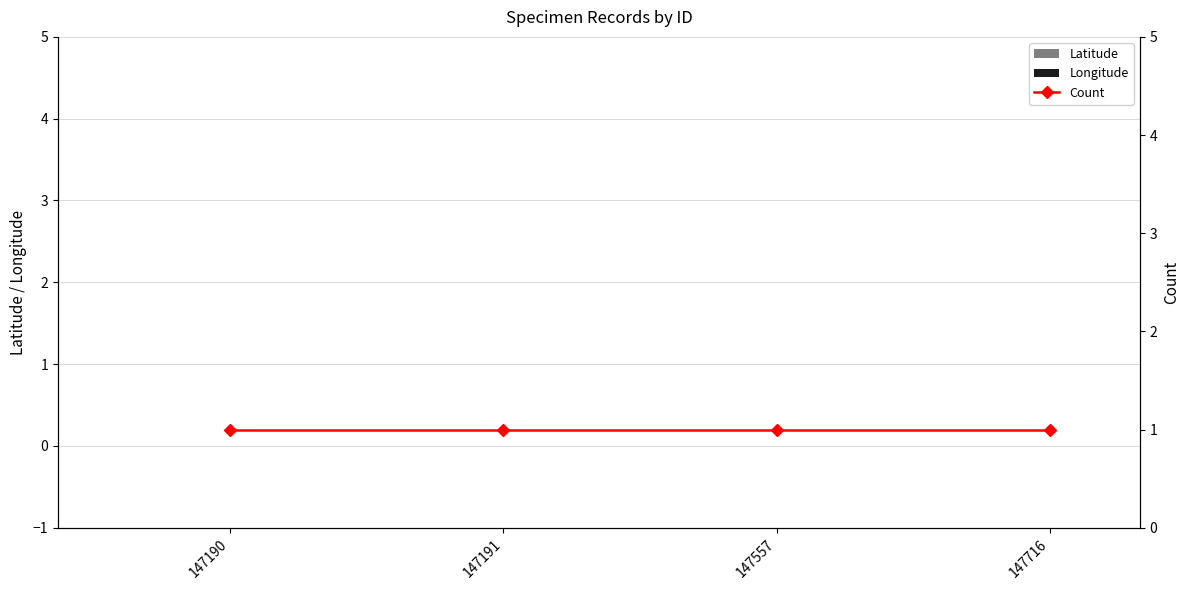

Which series has the largest total across all categories?

Count